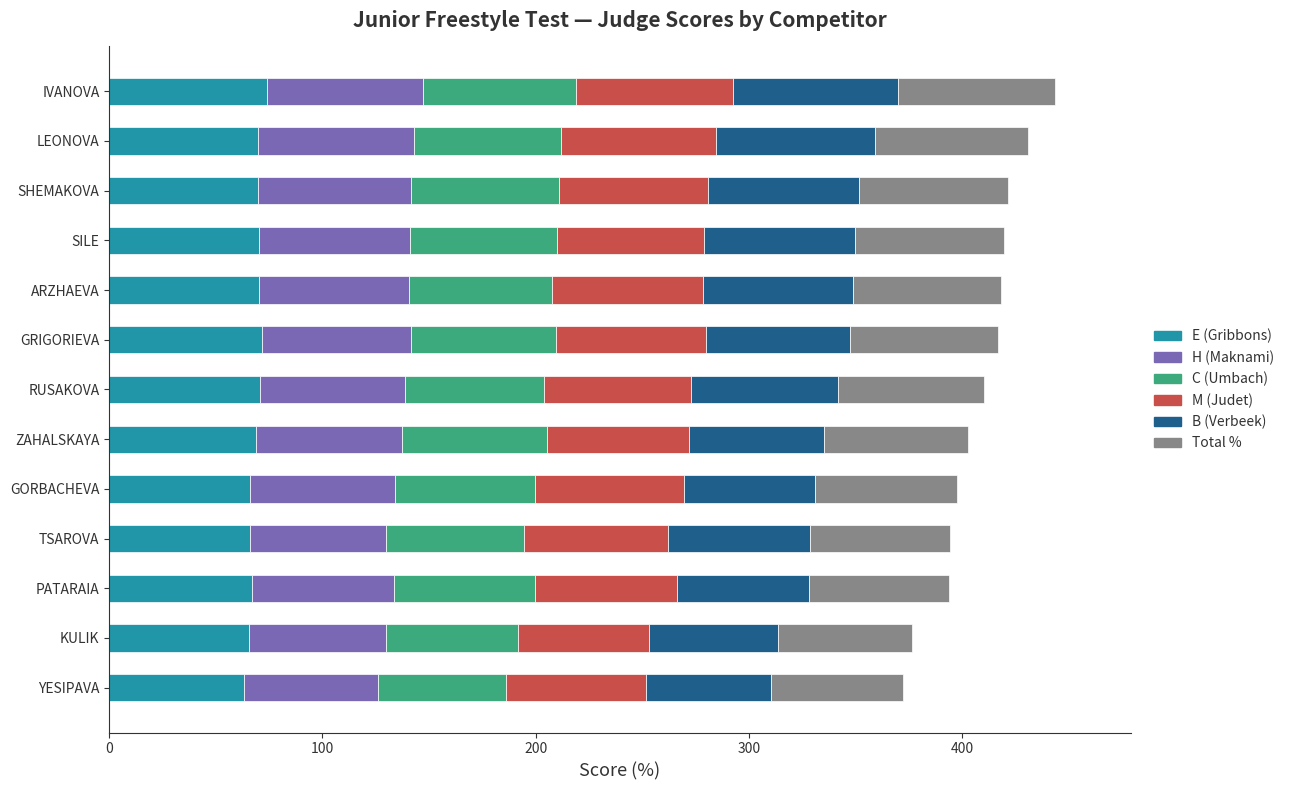

What is the total value across all series at SILE?

419.9